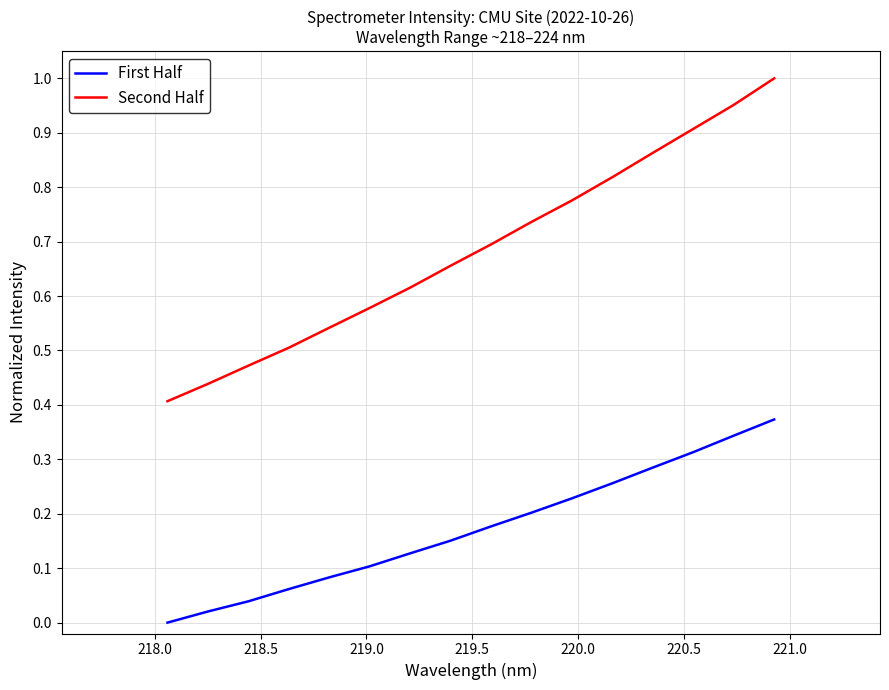

Which has a higher value, 221.0 or 220.5?

221.0